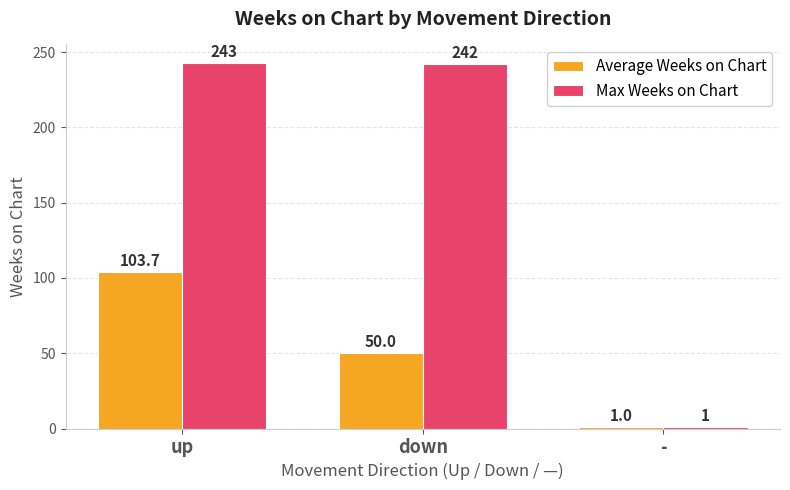

What is the value of the Max Weeks on Chart bar at the 1st from the left?

243.0